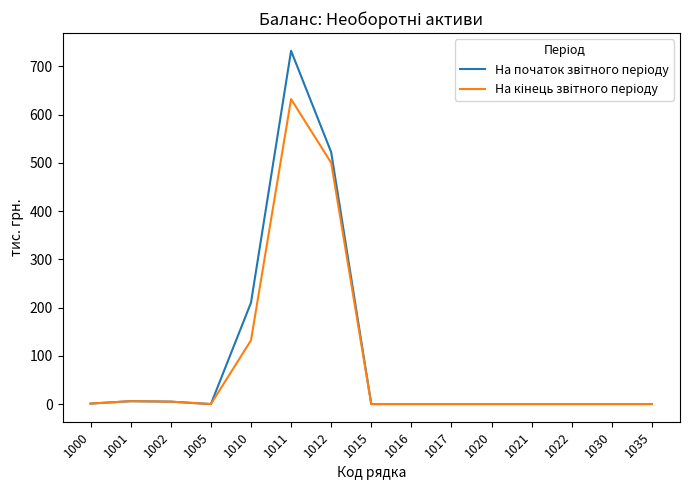

At which category is the sum across all series the highest?

1011